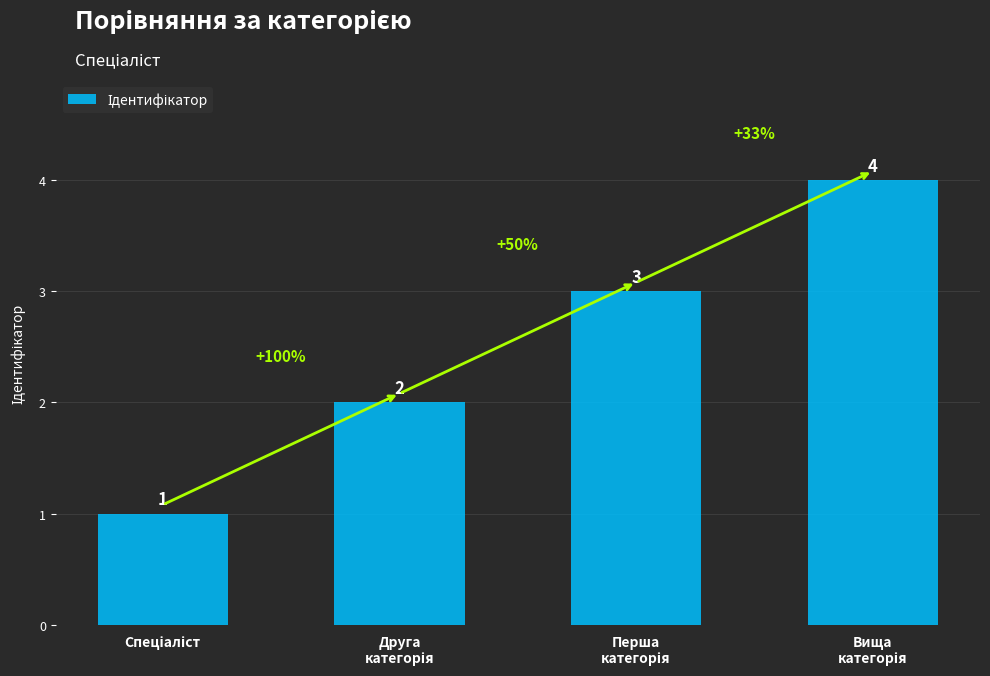

What is the maximum value shown in the chart?

4